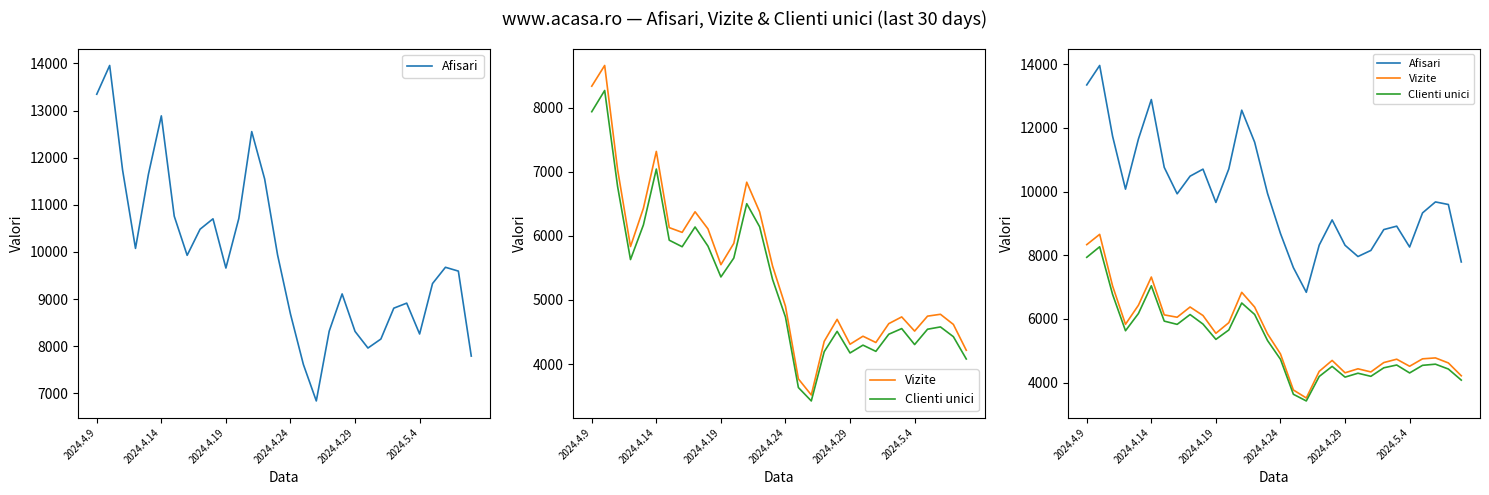

Rank the series by their maximum value, from lowest to highest.

Clienti unici, Vizite, Afisari